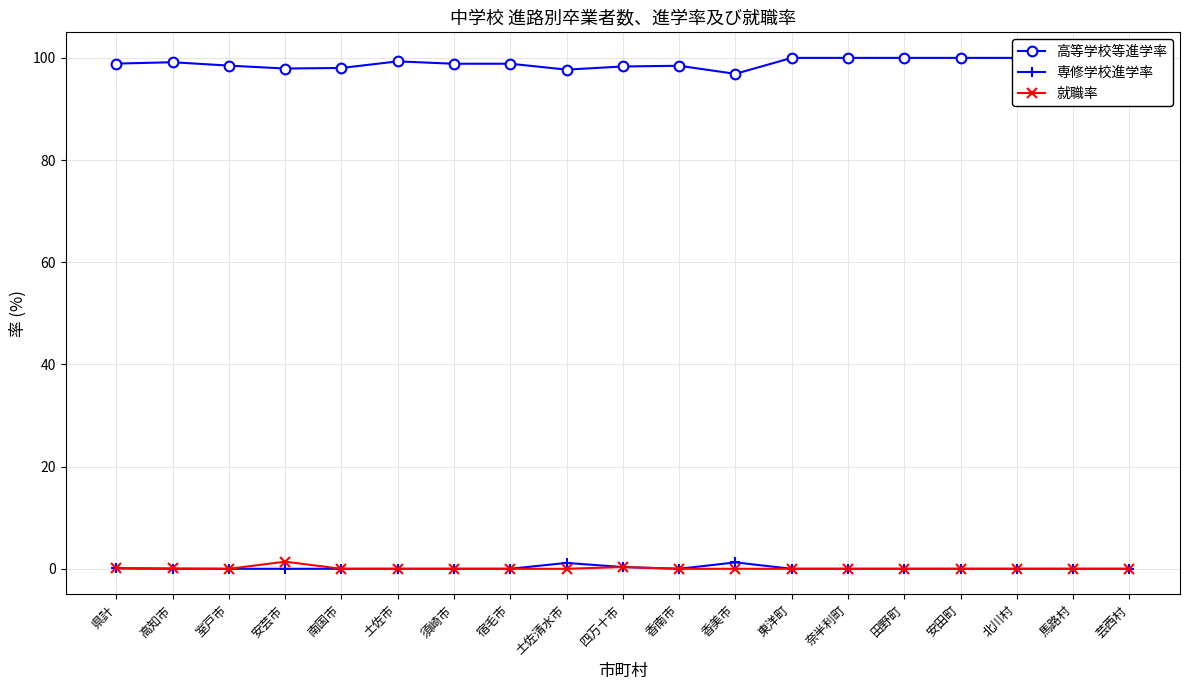

At which label does 高等学校等進学率 first exceed 98?

県計